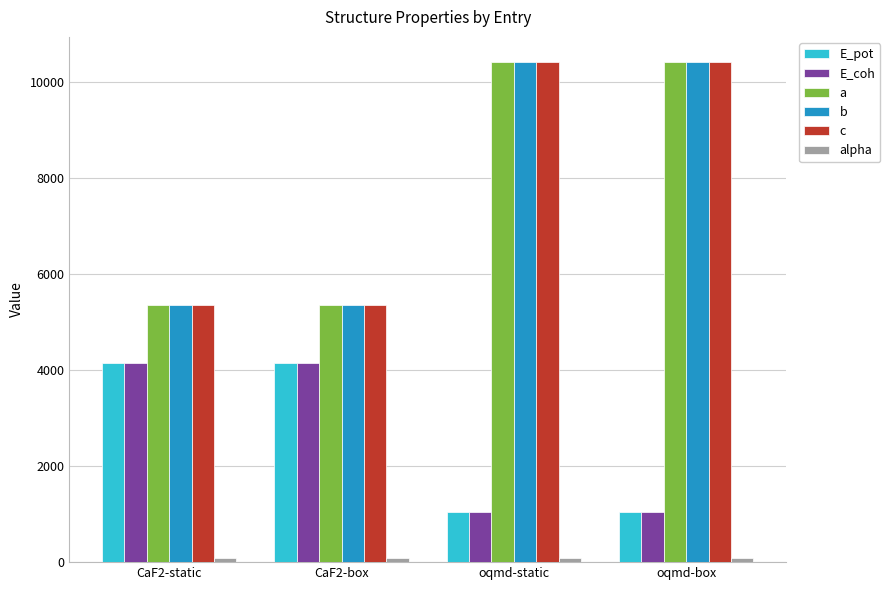

Count the number of data series in this chart.

6